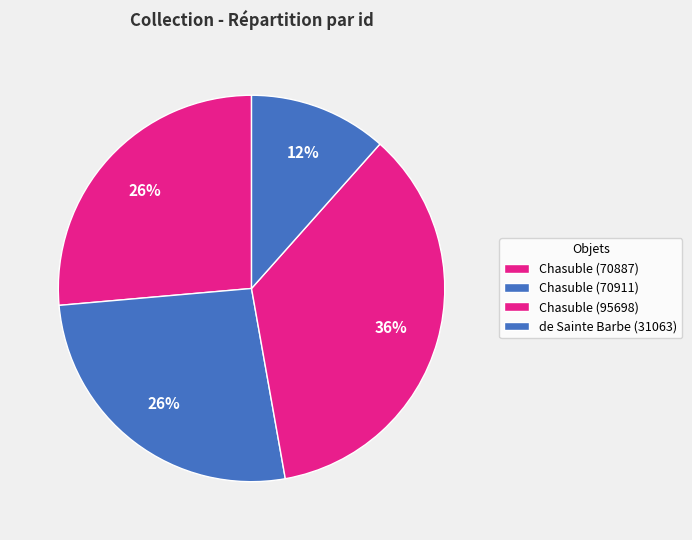

Do Chasuble (70887) and Chasuble (70911) together represent more than half of the pie?

Yes